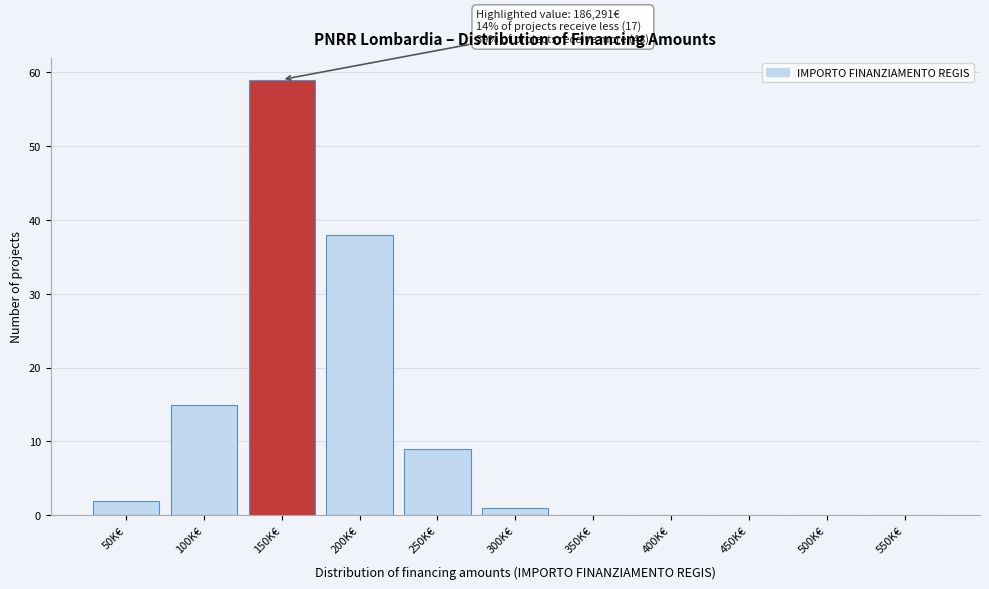

Reading left to right, what are all the values shown in this chart?

50K€=2	100K€=15	150K€=59	200K€=38	250K€=9	300K€=1	350K€=0	400K€=0	450K€=0	500K€=0	550K€=0